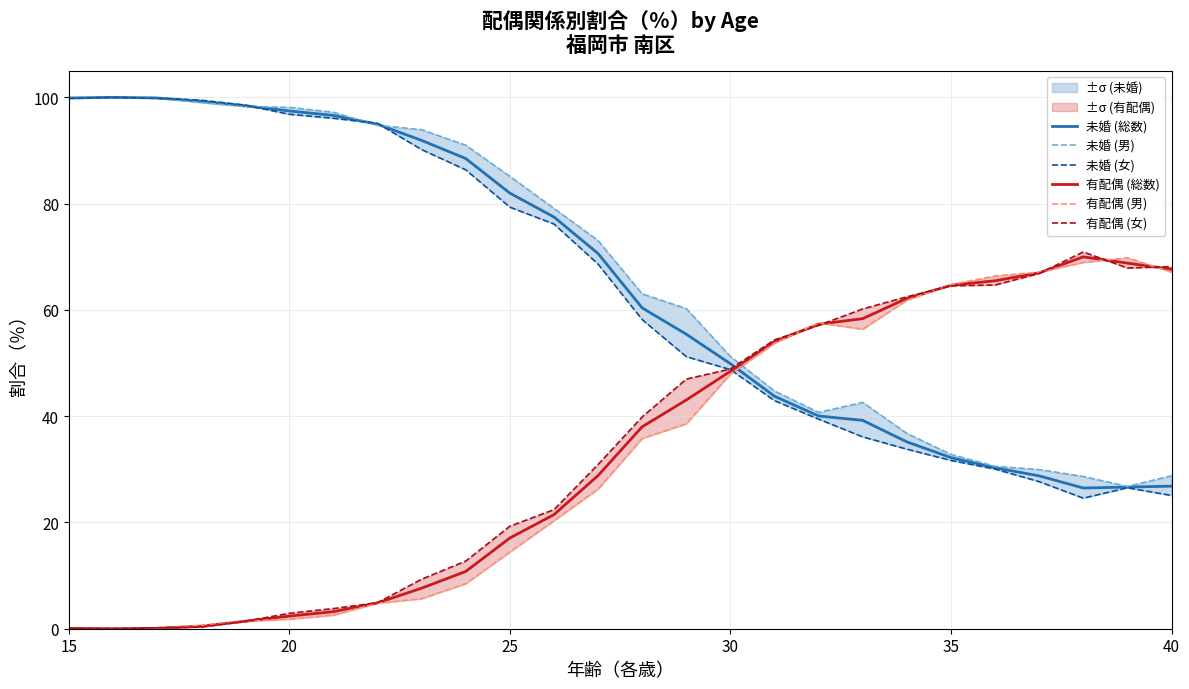

How many times do 有配偶 (総数) and 未婚 (総数) cross each other?

1